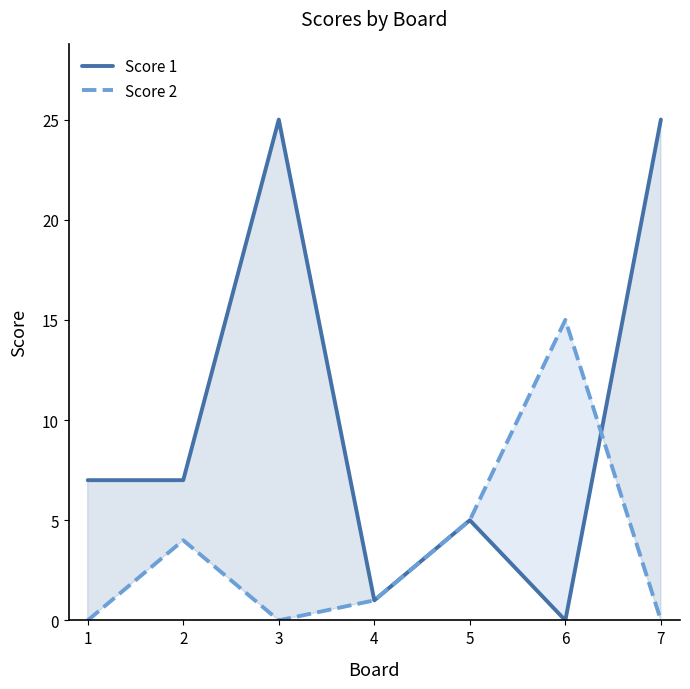

Reading left to right, list all the values displayed in this chart.

Score 1: 1=7	2=7	3=25	4=1	5=5	6=0	7=25
Score 2: 1=0	2=4	3=0	4=1	5=5	6=15	7=0